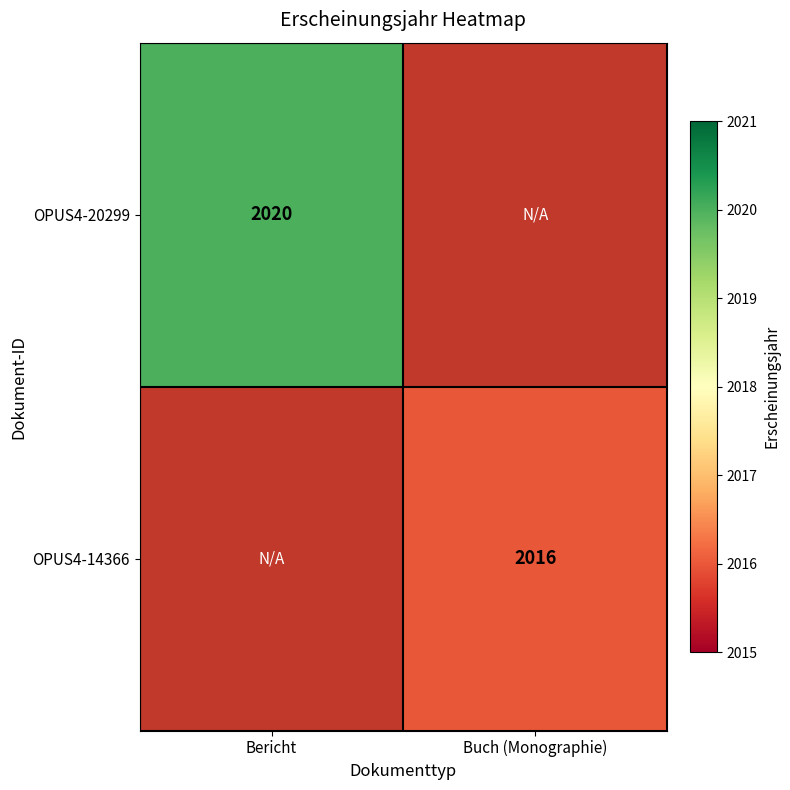

Is it true that OPUS4-20299 equals 549 at Bericht?

False